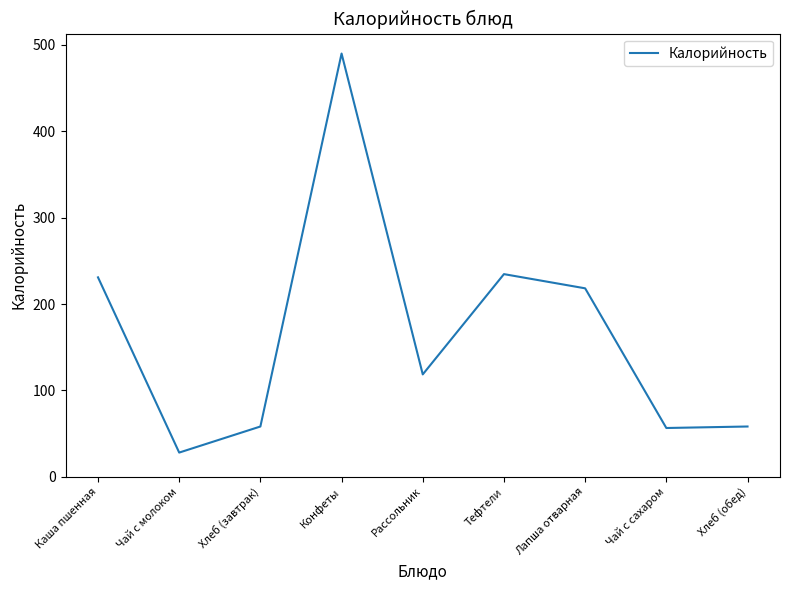

What is the smallest value displayed?

28.0